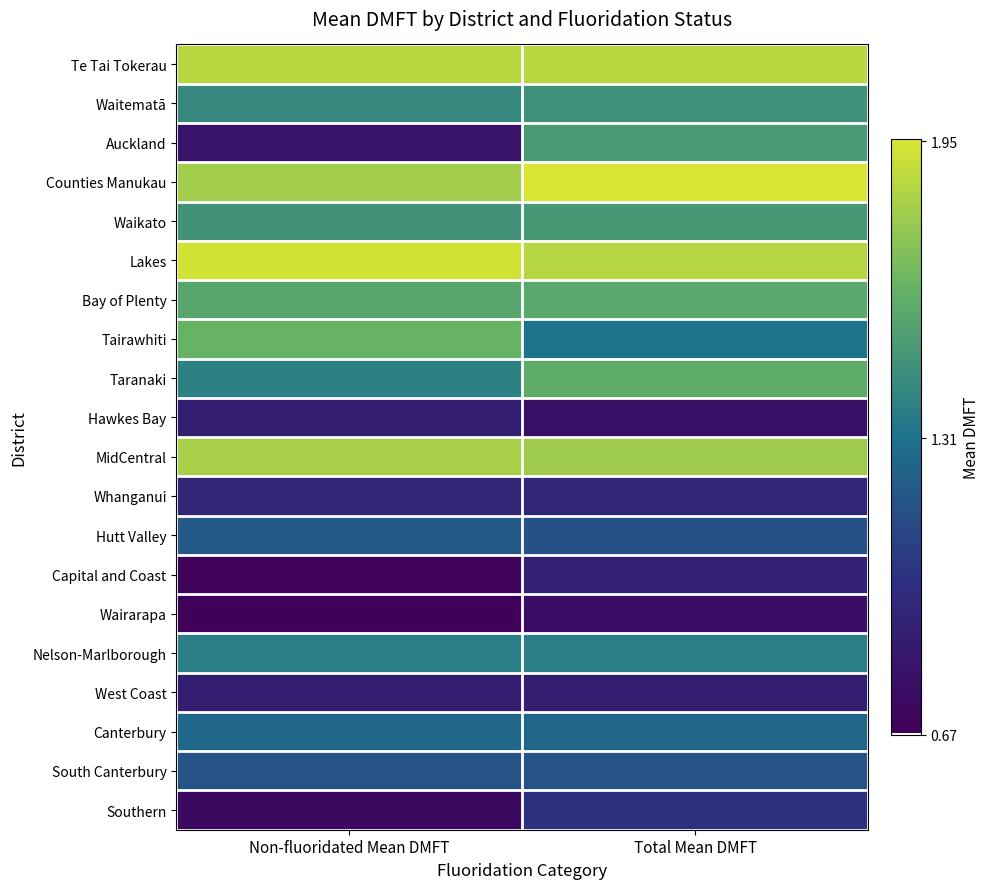

Which series has the largest total across all categories?

Lakes